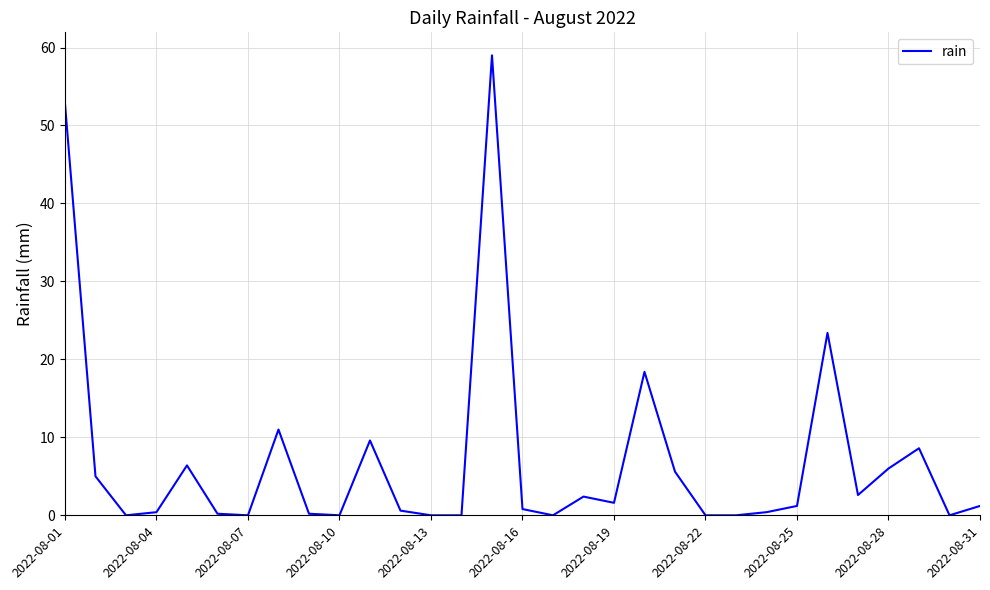

What is the greatest value displayed?

59.0